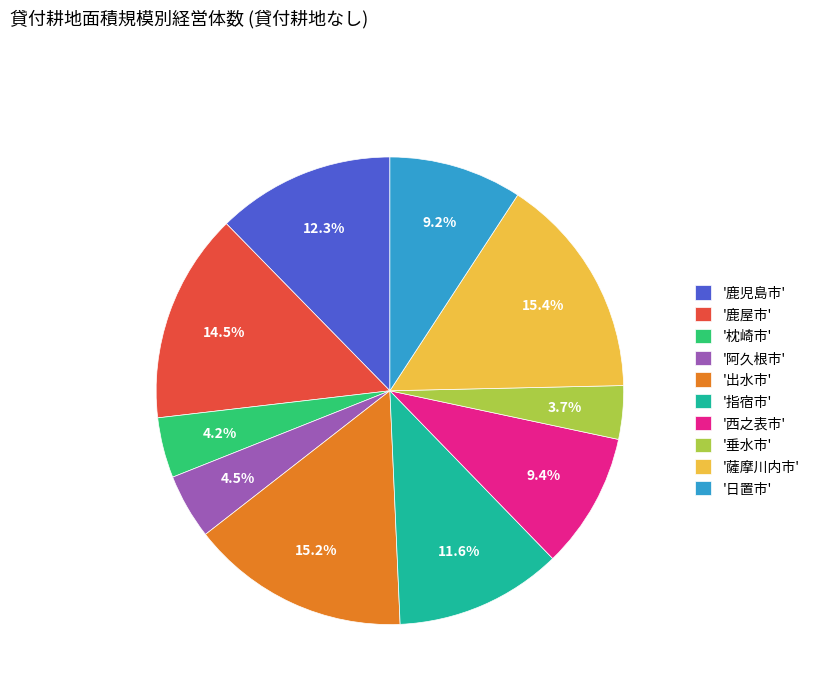

What percentage is NOT represented by '日置市'?

90.8%